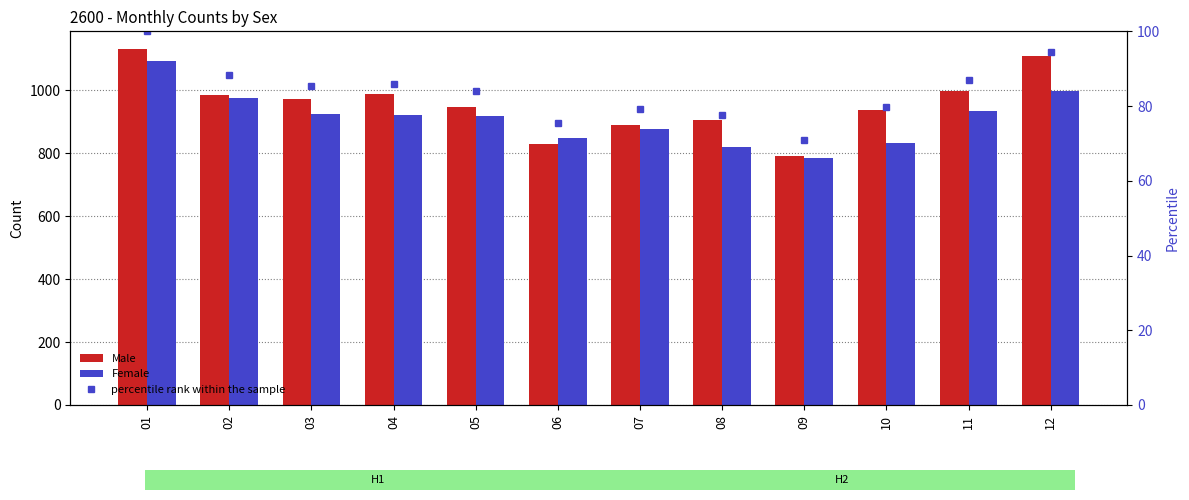

Reading right to left, transcribe all the data shown in this chart.

Male: 1108.0	999.0	939.0	792.0	906.0	889.0	830.0	948.0	988.0	973.0	985.0	1131.0
Female: 997.0	935.0	834.0	784.0	819.0	876.0	849.0	920.0	921.0	925.0	977.0	1094.0
percentile rank within the sample: 94.6	86.9	79.7	70.8	77.5	79.3	75.5	84.0	85.8	85.3	88.2	100.0